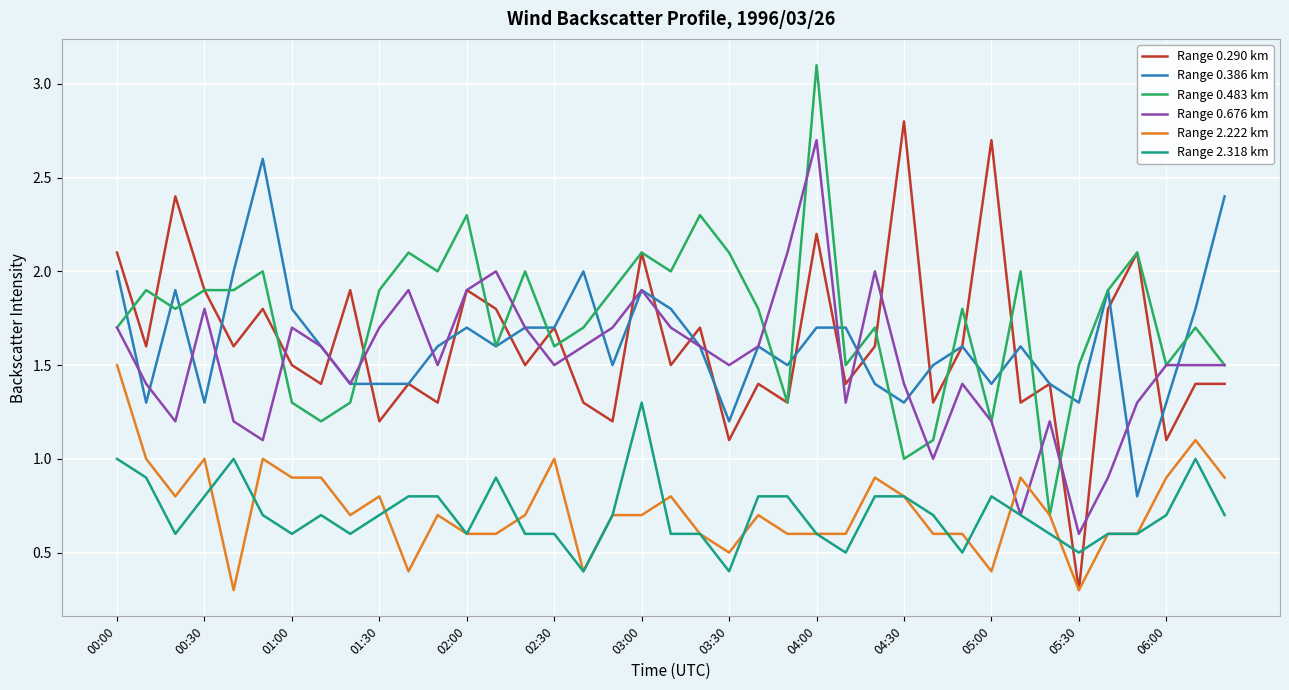

What is the minimum value for Range 2.222 km?

0.3